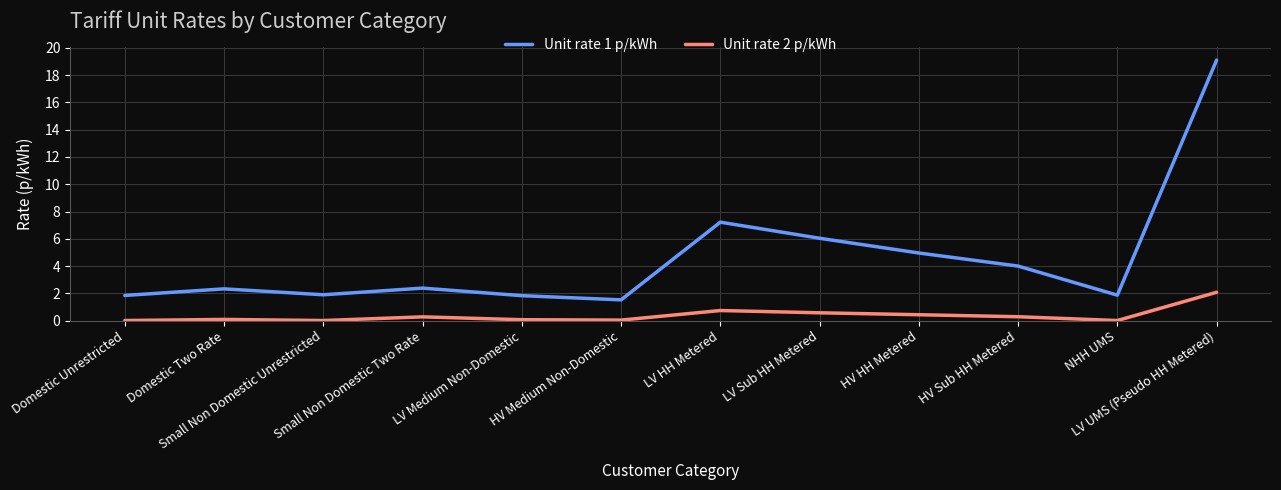

What is the highest value of the Unit rate 1 p/kWh series?

19.1